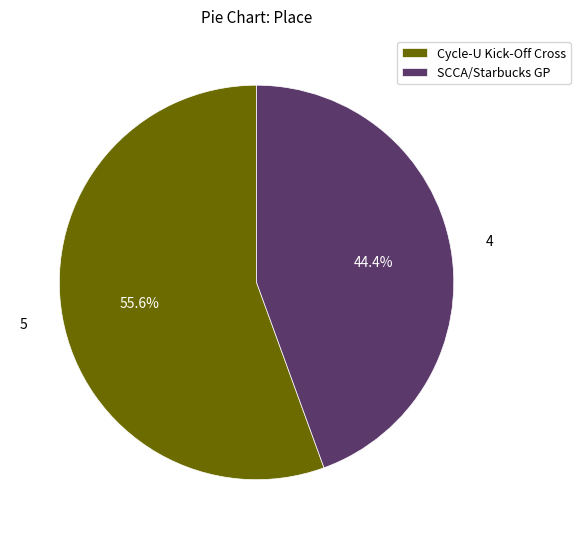

Between SCCA/Starbucks GP and Cycle-U Kick-Off Cross, which is larger?

Cycle-U Kick-Off Cross